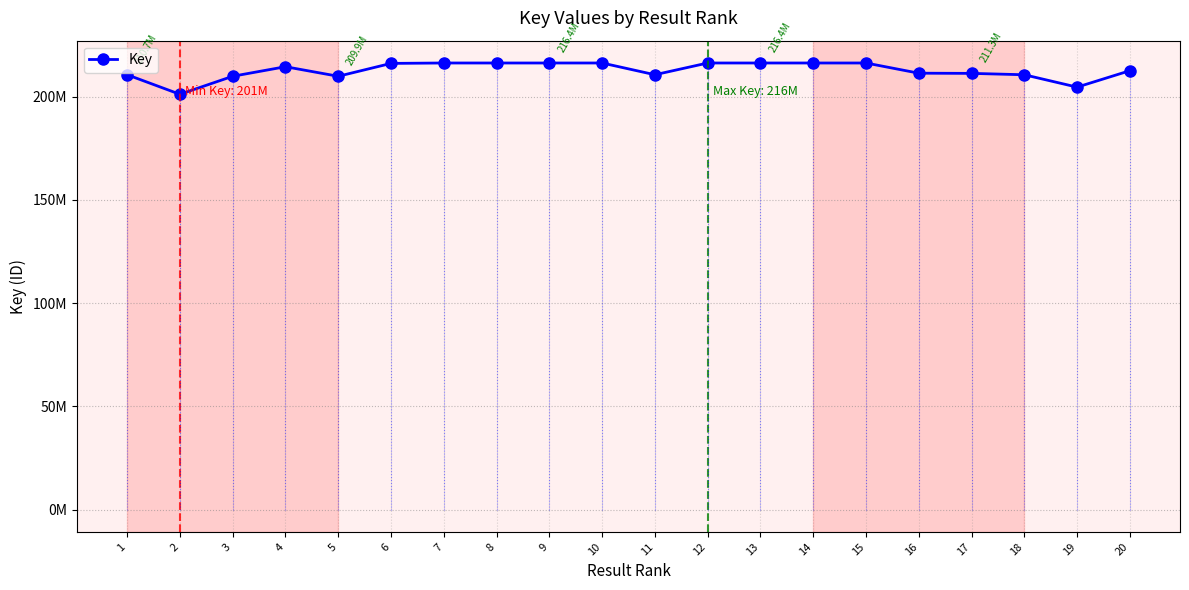

Does the chart have visible grid lines?

Yes